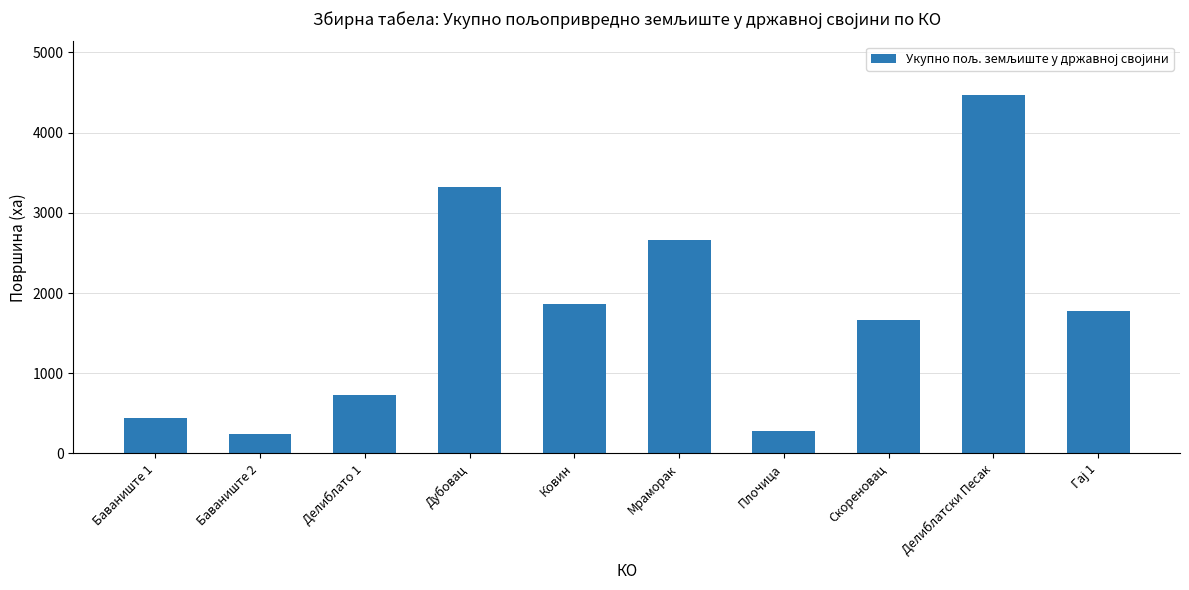

Reading left to right, transcribe all the data shown in this chart.

447.3	238.6	727.2	3323.8	1860.8	2661.0	283.7	1668.6	4466.9	1772.6